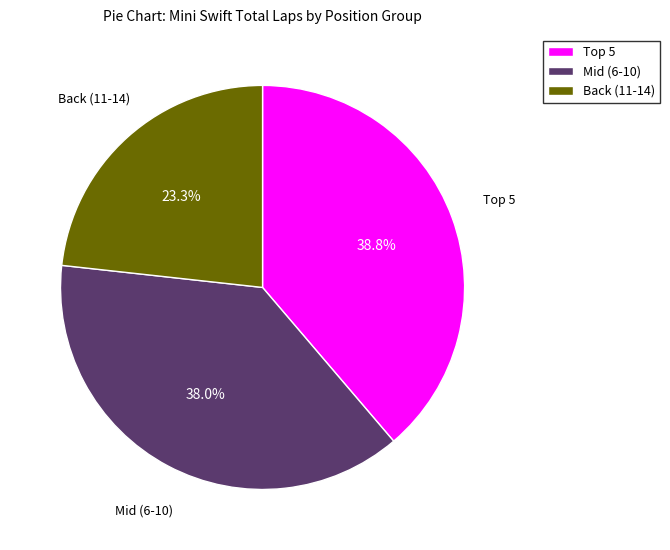

Which has a higher value, Back (11-14) or Mid (6-10)?

Mid (6-10)